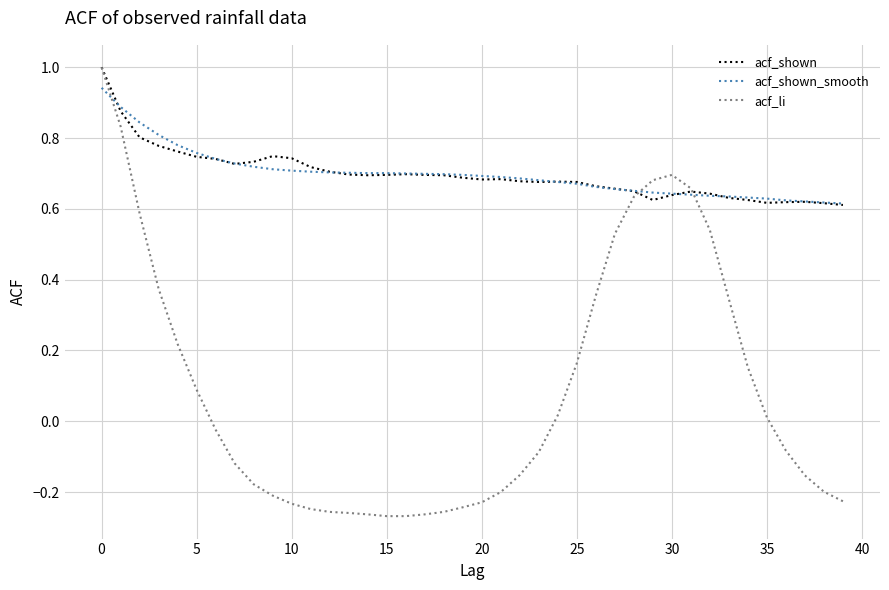

True or false: acf_shown has more than 0 interior local peaks.

True